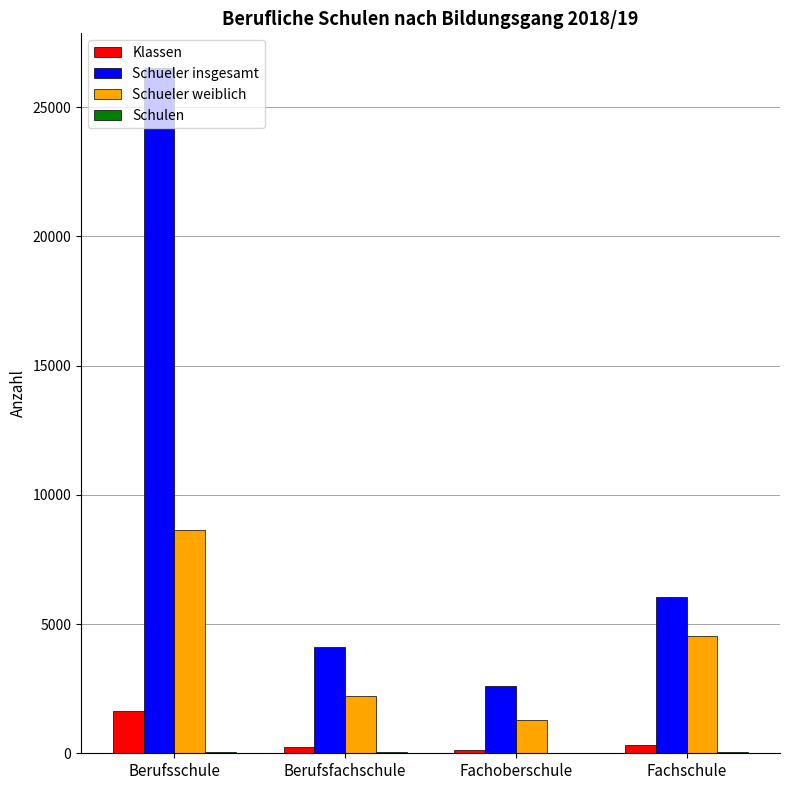

At which label does Schueler weiblich first exceed 4536?

Berufsschule